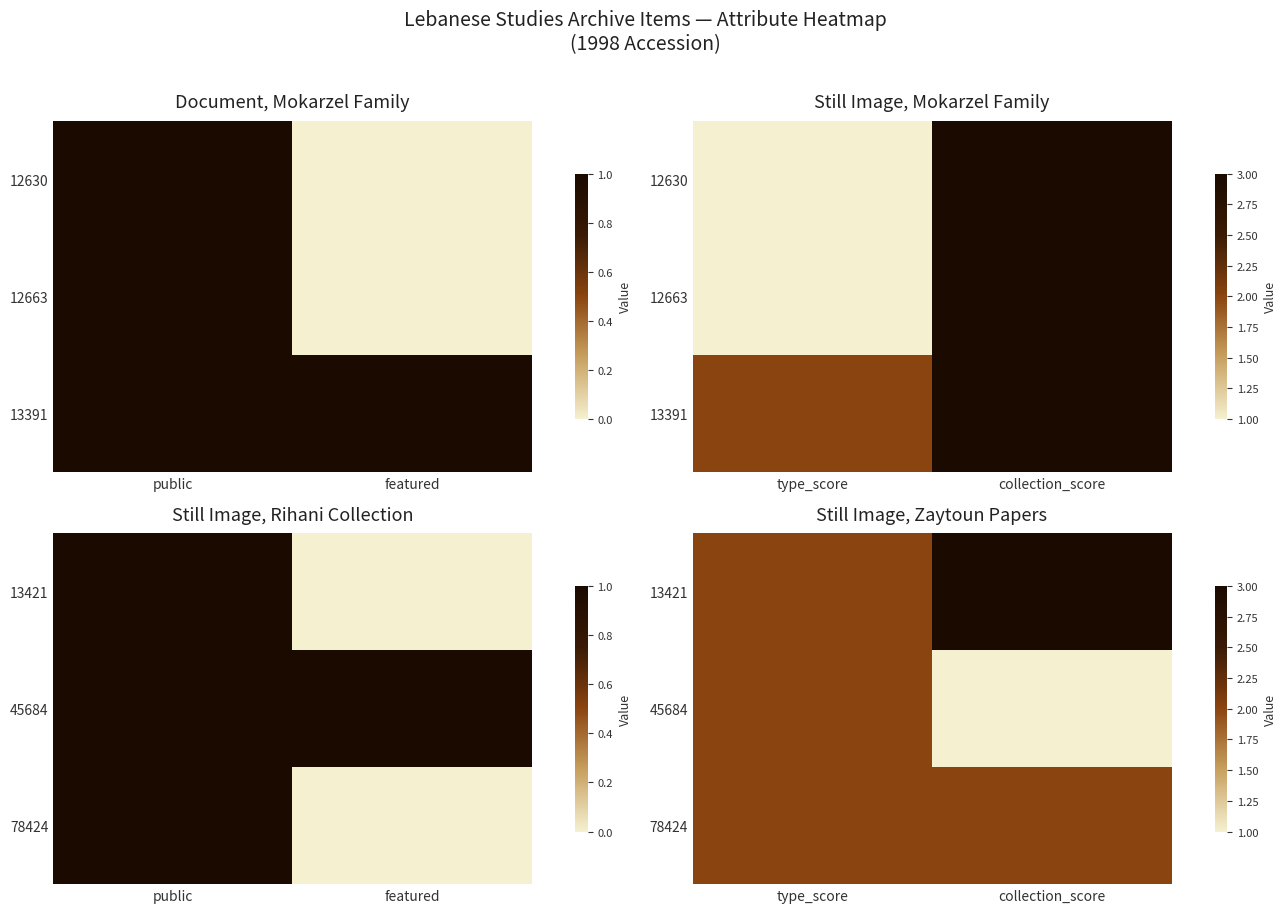

List the series in order of their peak value, lowest first.

45684, 78424, 13421